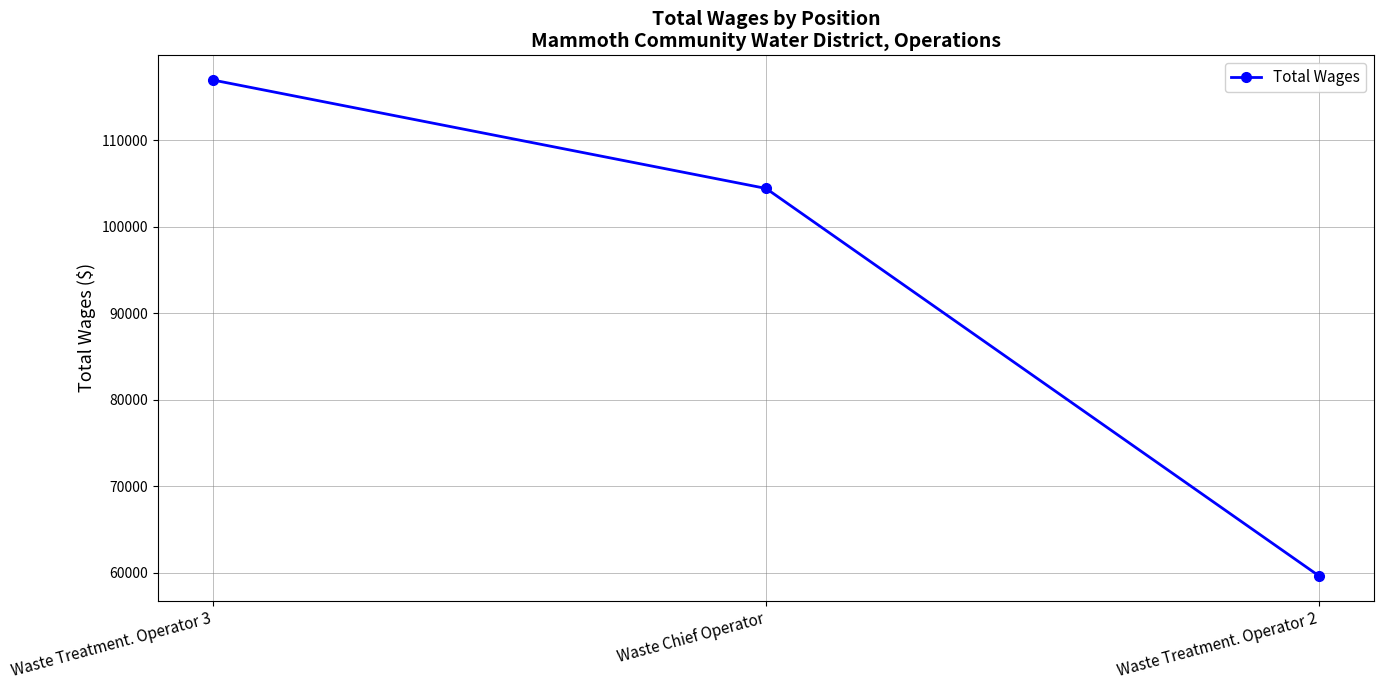

What is the sum of all values?

281076